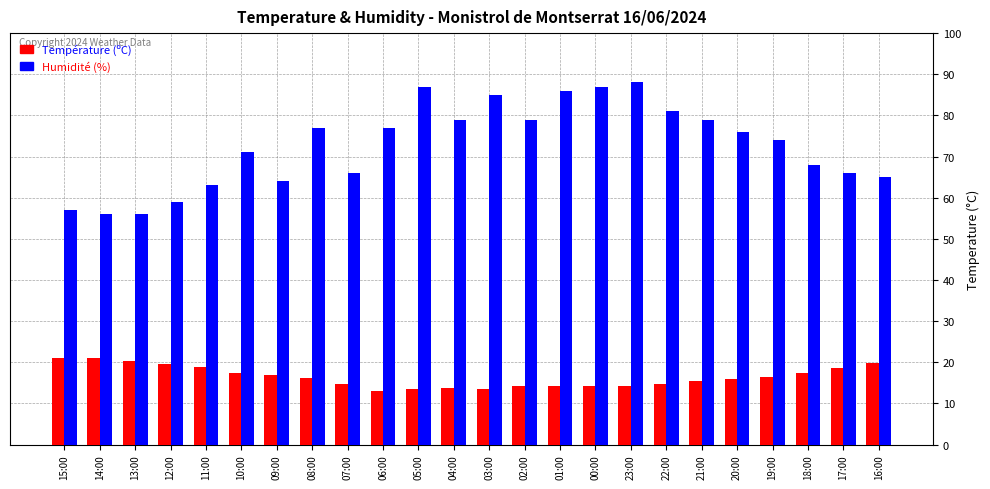

True or false: Humidité (%) has a value of 85.0 at 03:00.

True